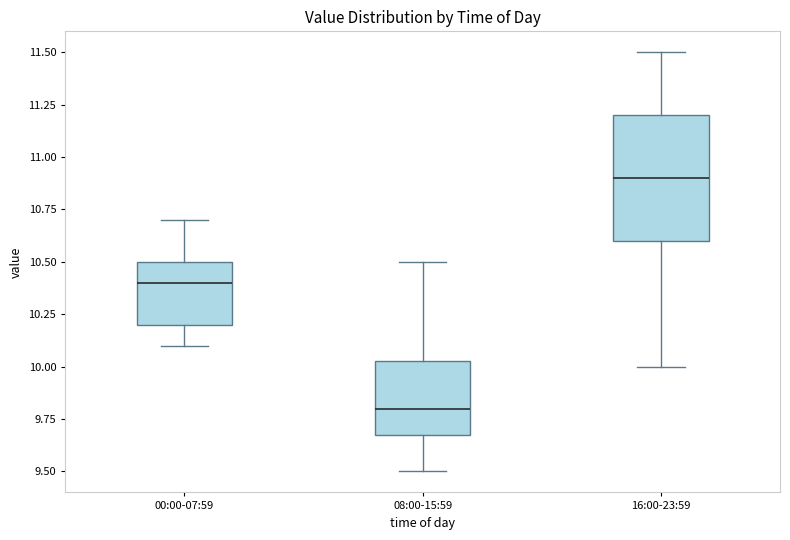

Comparing the boxes themselves (not the whiskers), which one is the tallest?

16:00-23:59